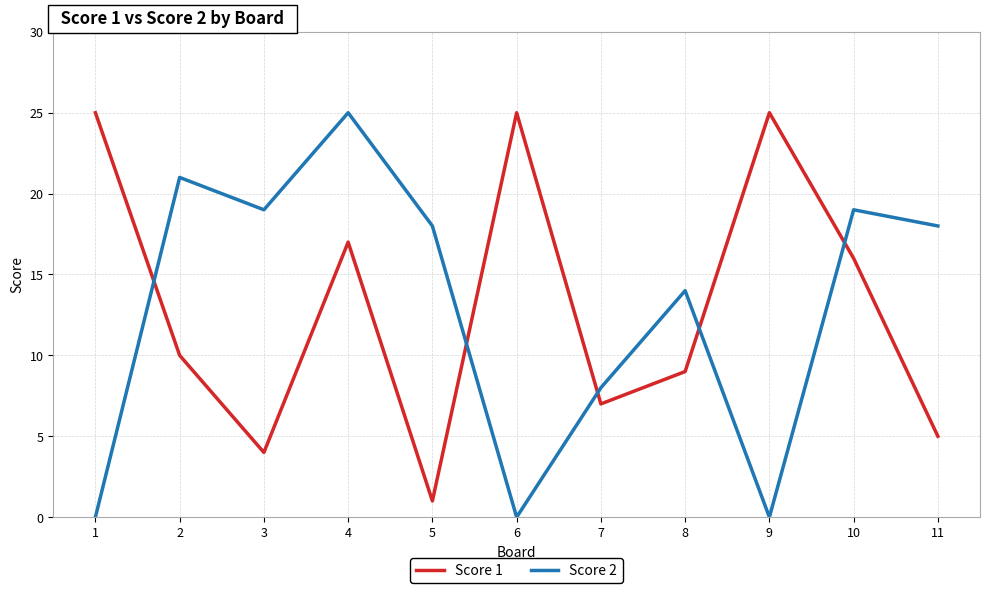

Where is the first local maximum for Score 2?

2